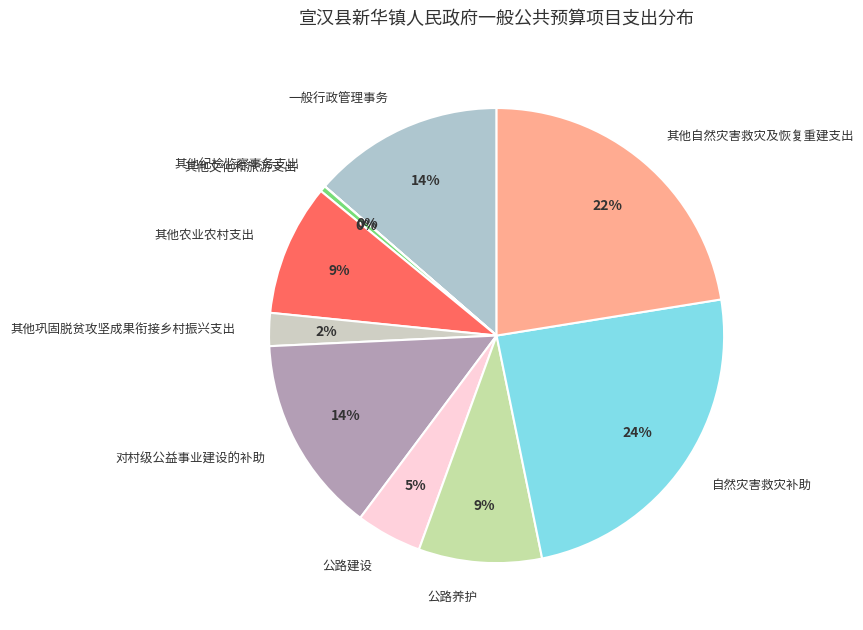

Does any single category account for the majority?

No